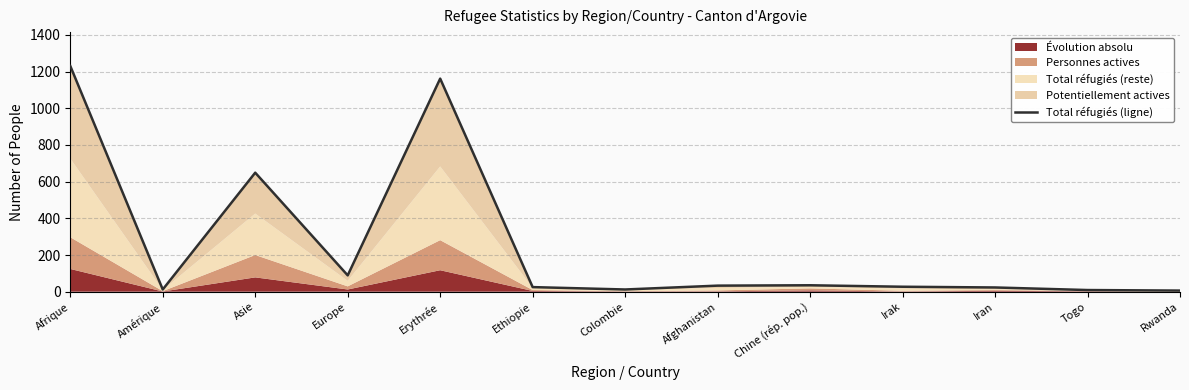

What position from the right is Rwanda?

1